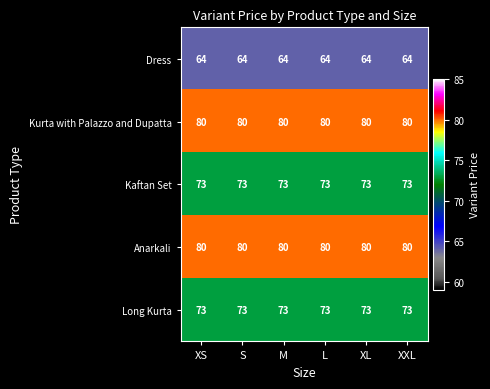

Count the number of categories in the chart.

6